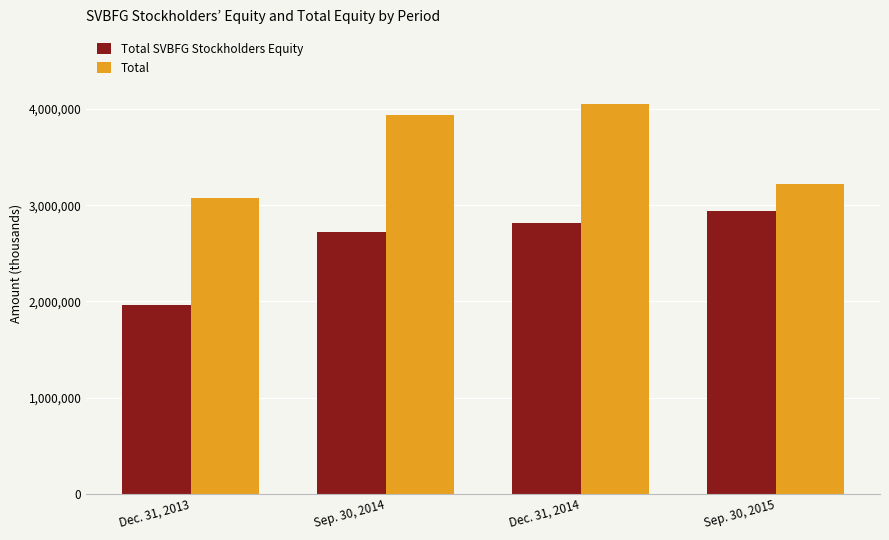

Which category has the highest value across all series?

Dec. 31, 2014